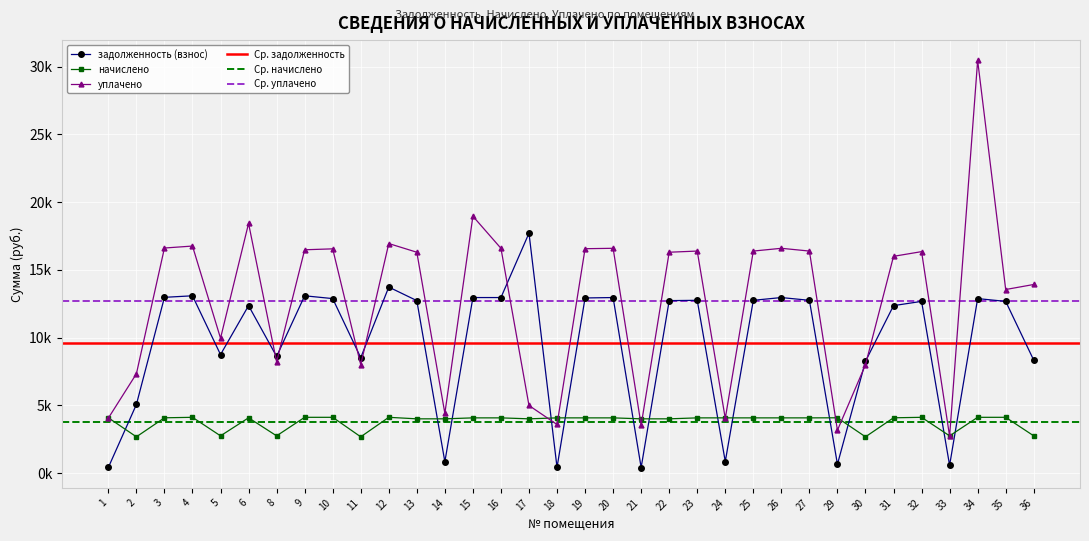

How many data points in уплачено are above 16306?

18